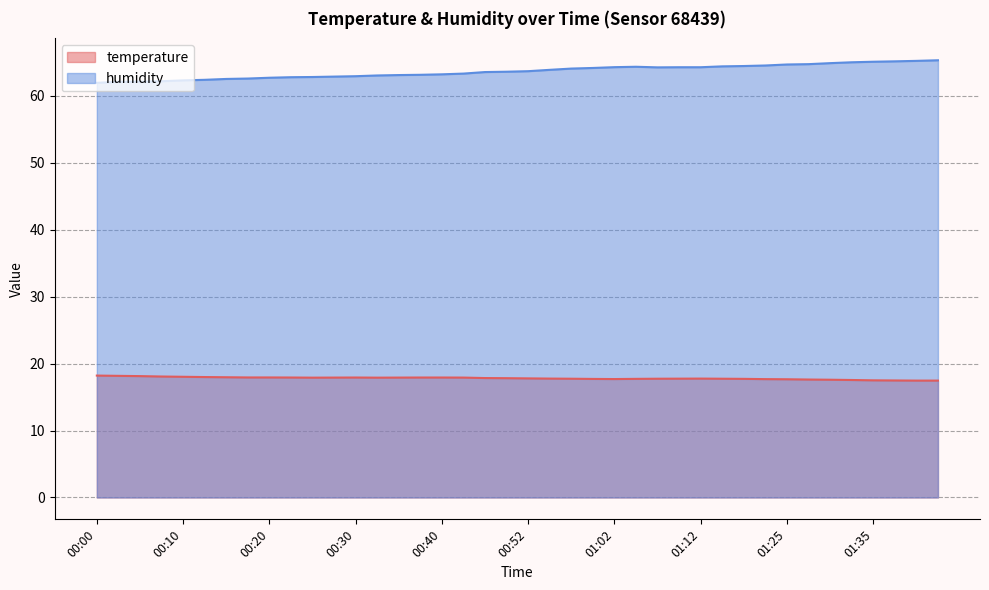

Rank the categories by humidity value from lowest to highest.

00:00, 00:03, 00:06, 00:08, 00:10, 00:13, 00:15, 00:18, 00:20, 00:23, 00:25, 00:28, 00:30, 00:33, 00:35, 00:37, 00:40, 00:42, 00:47, 00:50, 00:52, 00:55, 00:57, 01:00, 01:07, 01:10, 01:12, 01:02, 01:05, 01:18, 01:20, 01:23, 01:25, 01:28, 01:30, 01:33, 01:35, 01:38, 01:40, 01:43